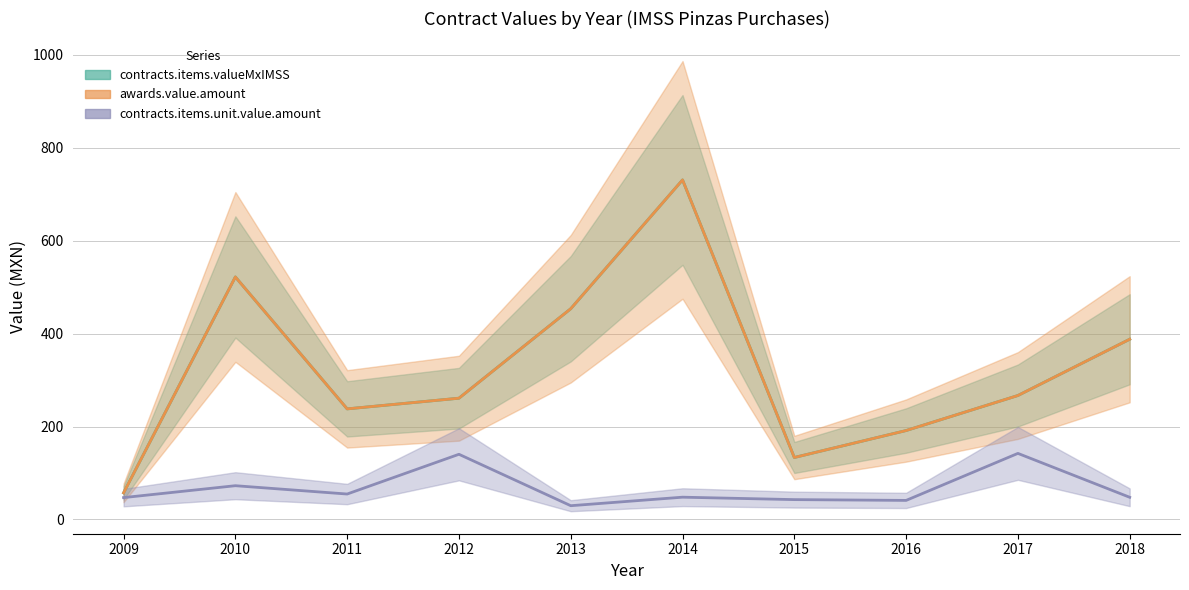

Is the value of awards.value.amount at 2017 greater than the value of contracts.items.valueMxIMSS at 2010?

No